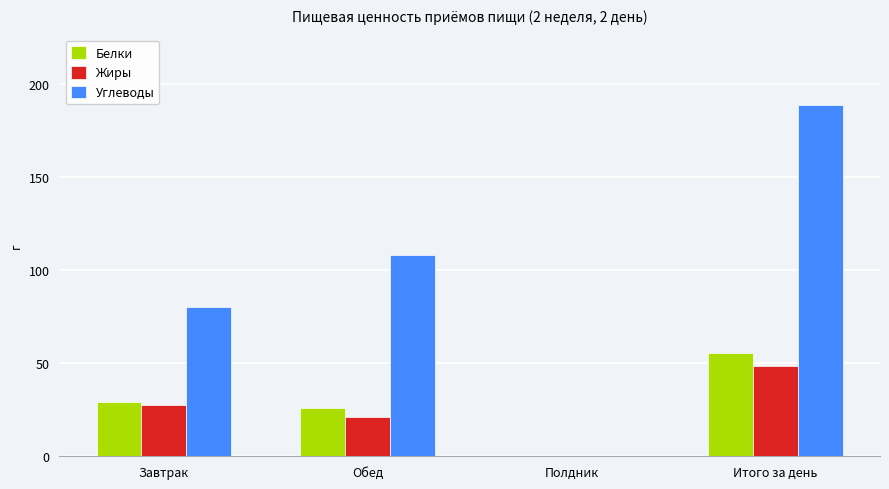

The Белки series shows 26.0 at Обед. True or false?

True